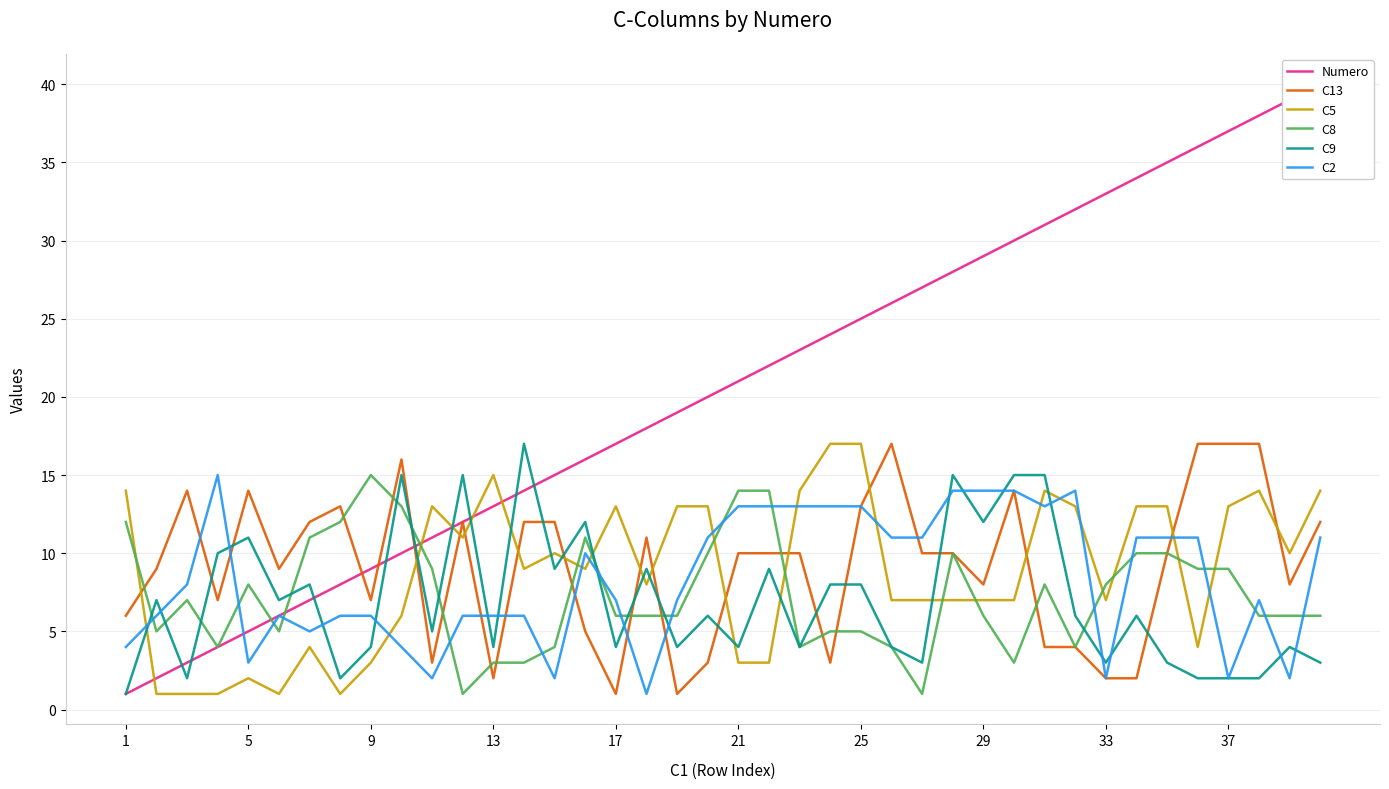

How many times do C13 and C8 cross each other?

14